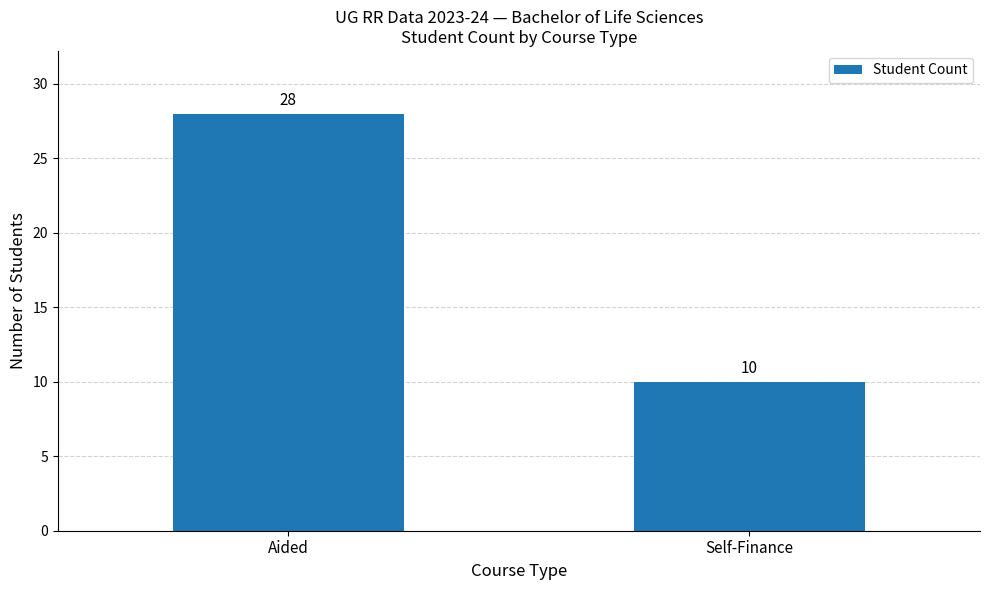

What is the smallest value displayed?

10